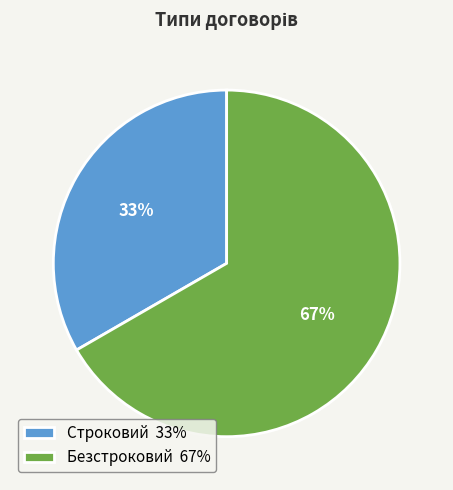

What is the ratio of the value at Строковий to the value at Безстроковий?

0.5